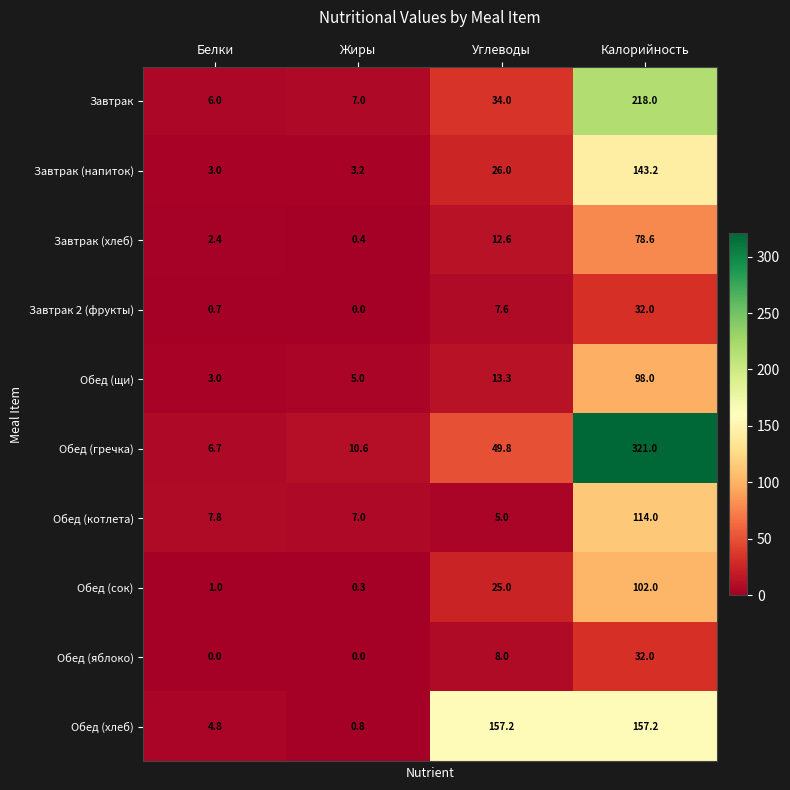

Which series has the widest spread of values?

Обед (гречка)